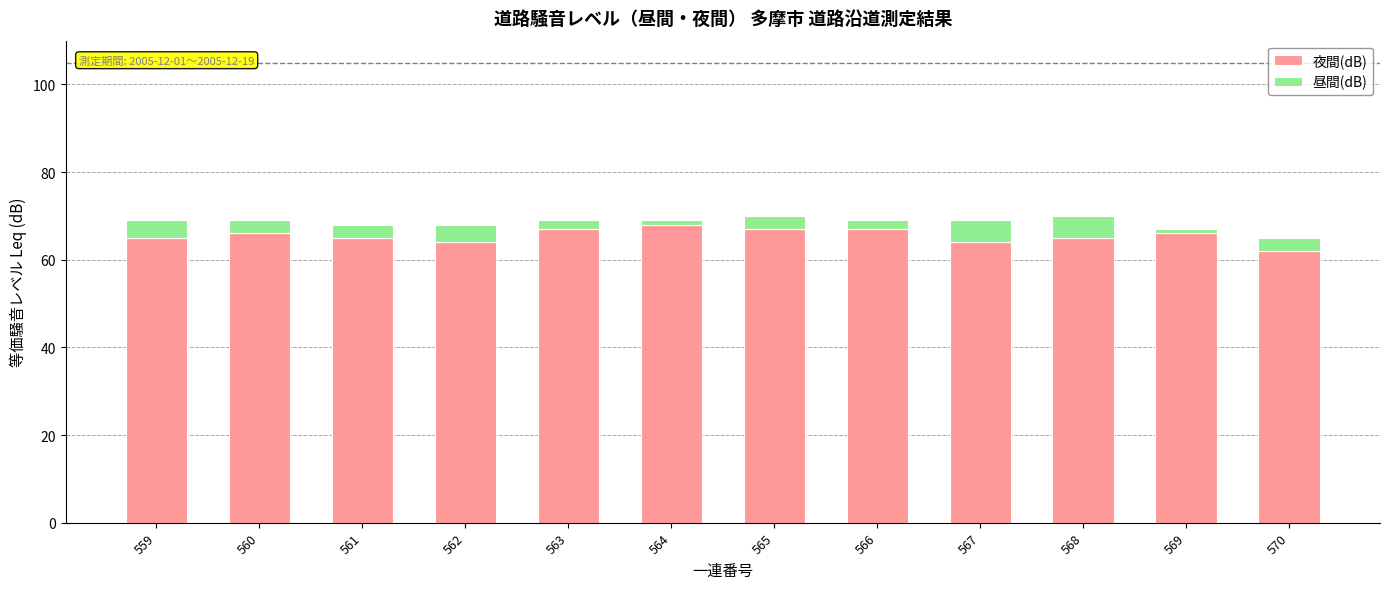

The 夜間(dB) series shows 66 at 560. True or false?

True